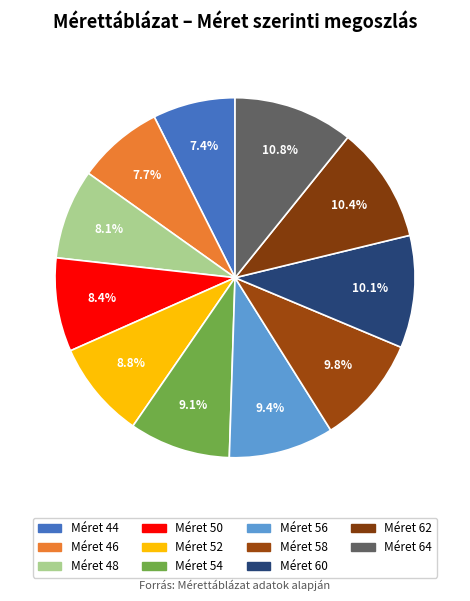

Is there any slice that represents more than half of the pie?

No